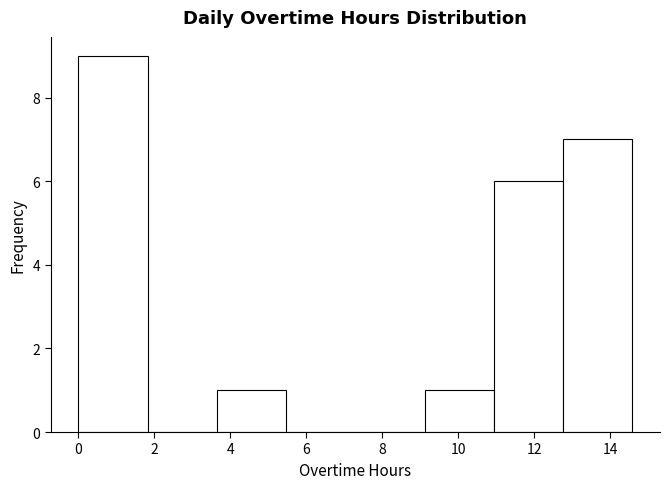

Over which range of the x-axis is the bar tallest?

0.0 to 1.8